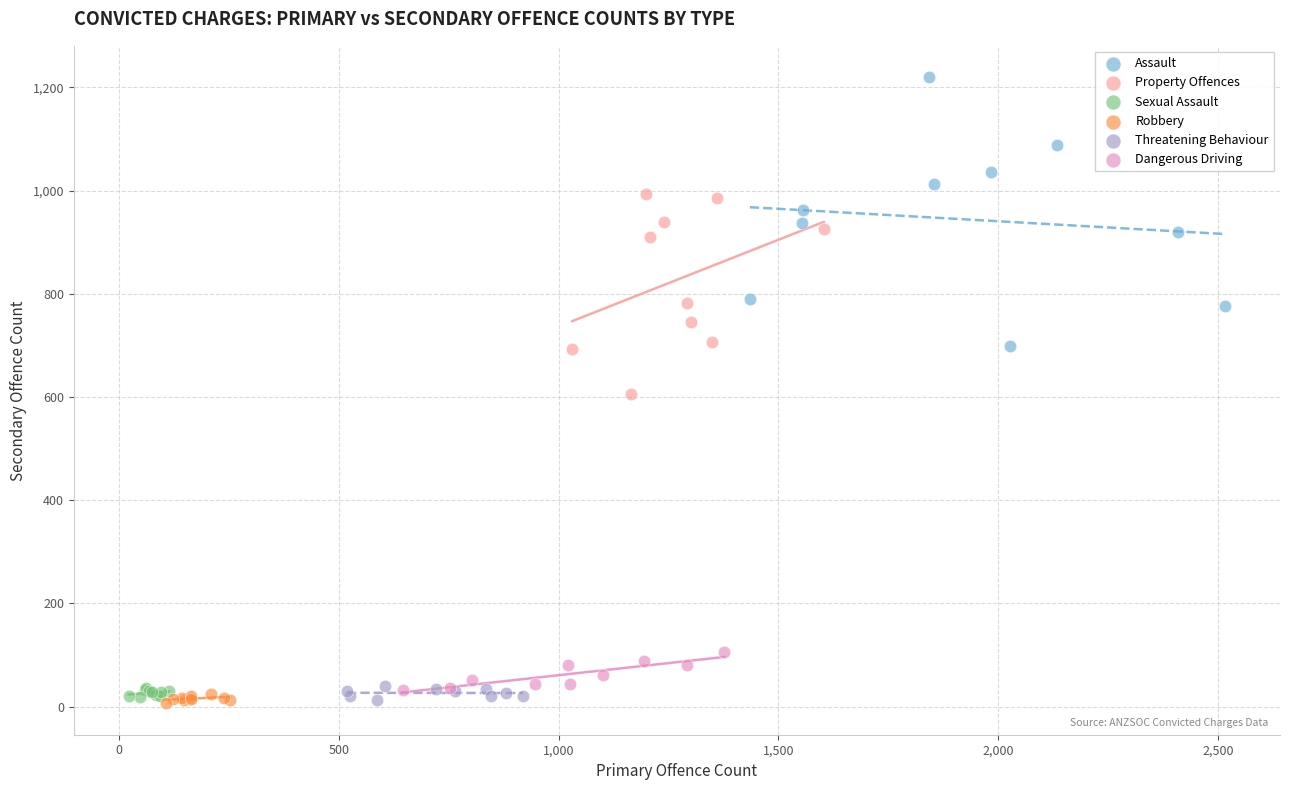

Which series contains the highest Y value?

Assault